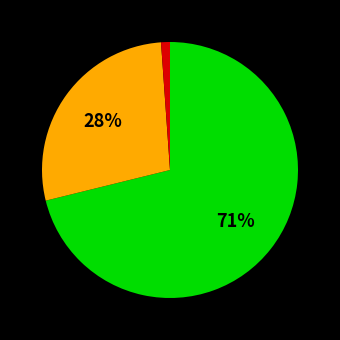

Does any single category account for the majority?

Yes